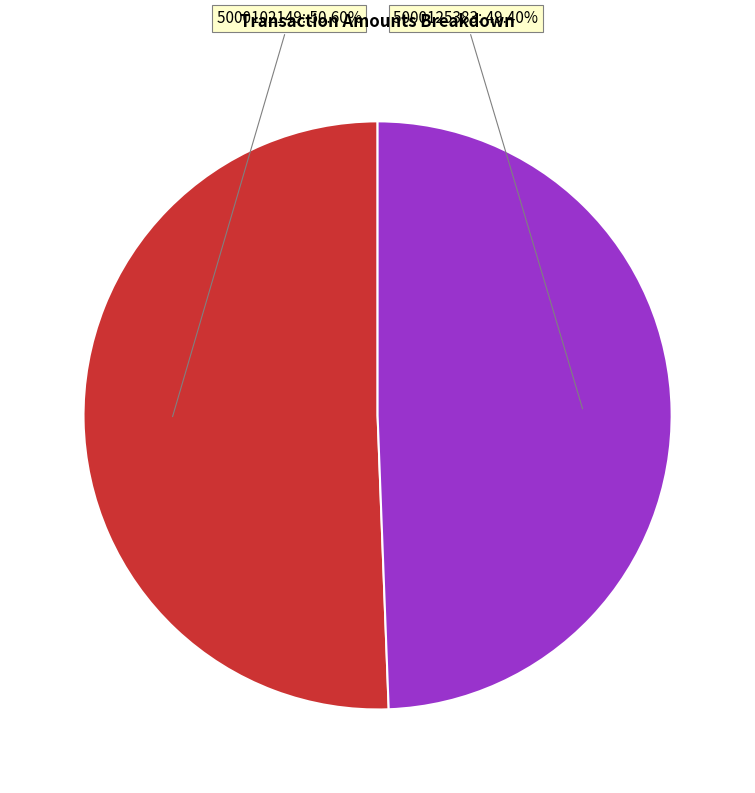

To the nearest percent, what is the difference between the 5000102149 and 5000125383 slice percentages?

1%